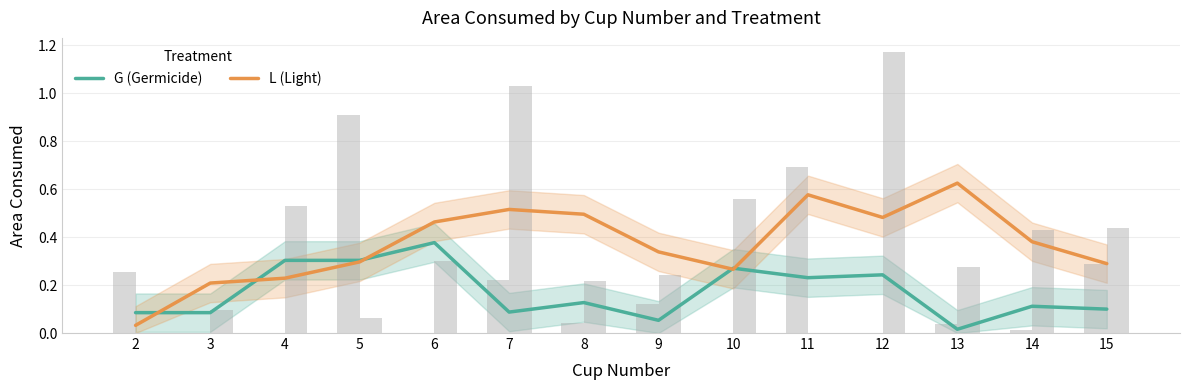

Is it true that L (Light) equals 0.6 at 11?

True